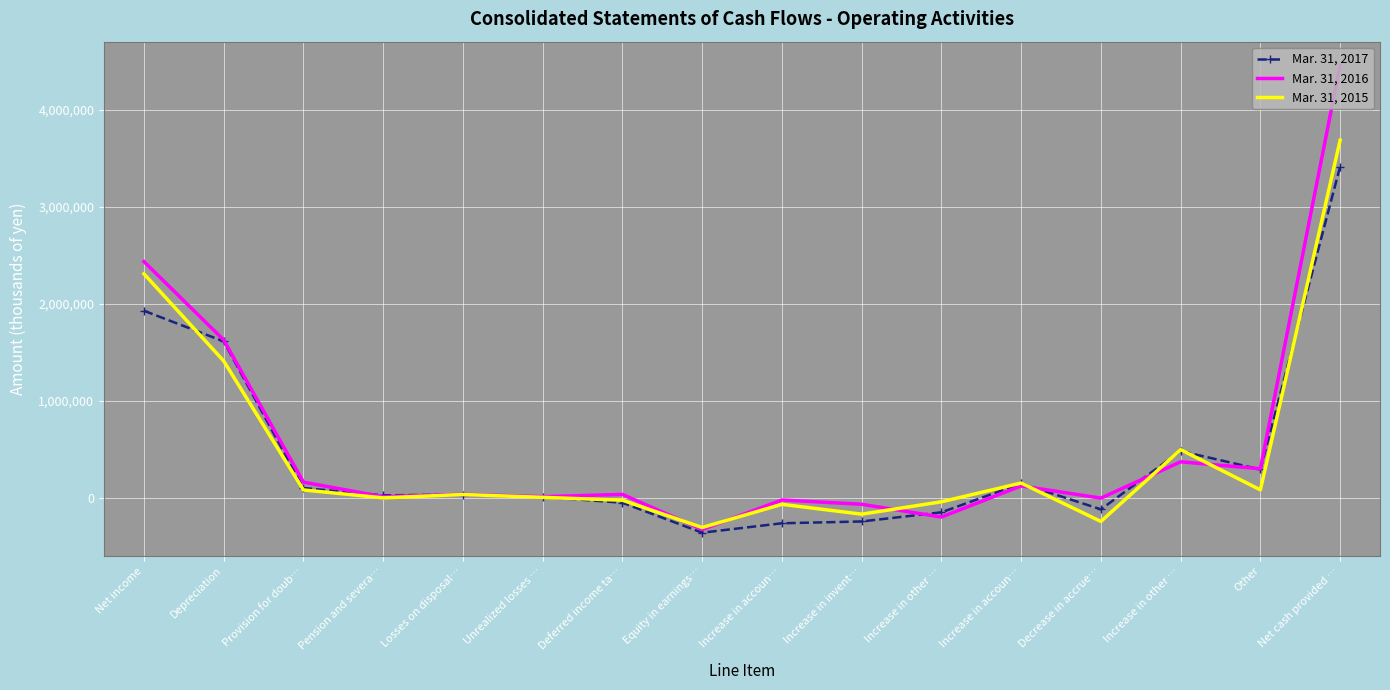

In Mar. 31, 2015, how many points are higher than both neighbors (excluding endpoints)?

4